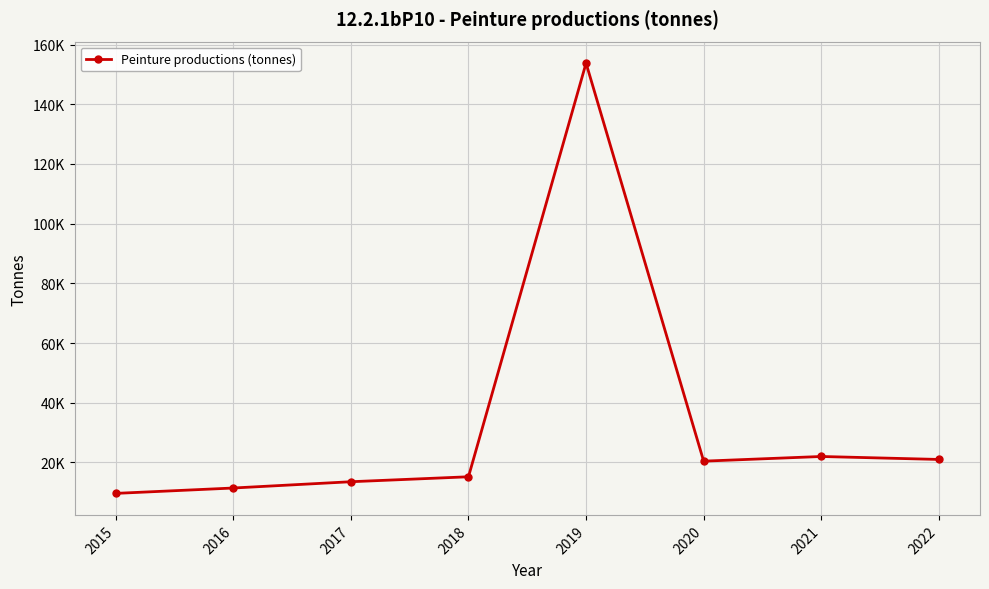

What is the difference between the values at 2021 and 2016?

10560.0